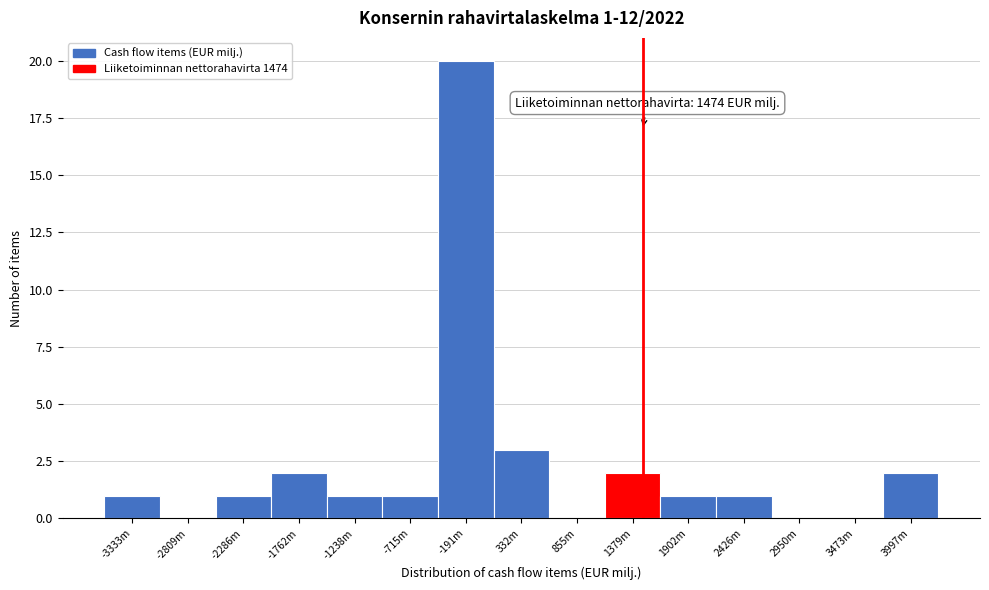

Reading left to right, transcribe all the data shown in this chart.

-3333m=1	-2809m=0	-2286m=1	-1762m=2	-1238m=1	-715m=1	-191m=20	332m=3	855m=0	1379m=2	1902m=1	2426m=1	2950m=0	3473m=0	3997m=2